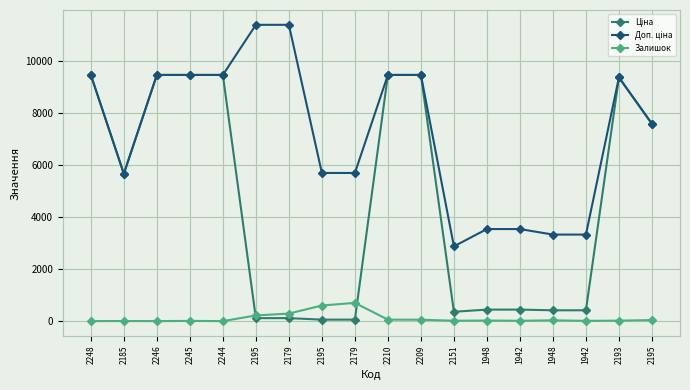

Which has a higher value, 2195 or 1948?

1948